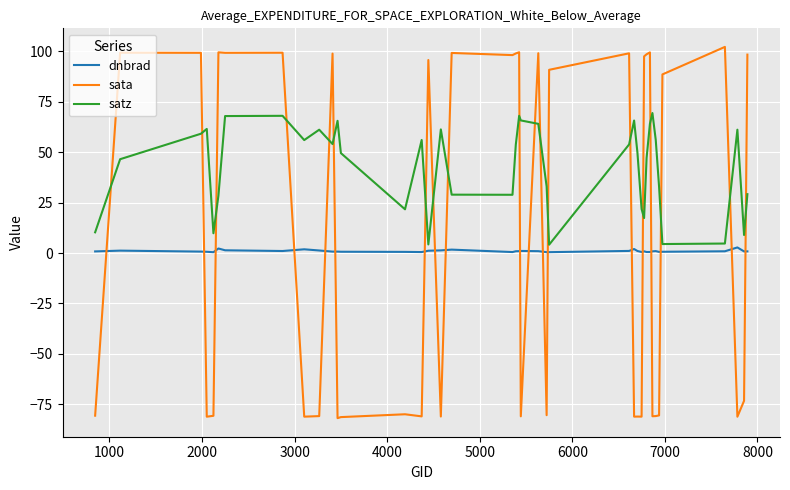

How many intersections are there between sata and dnbrad?

19